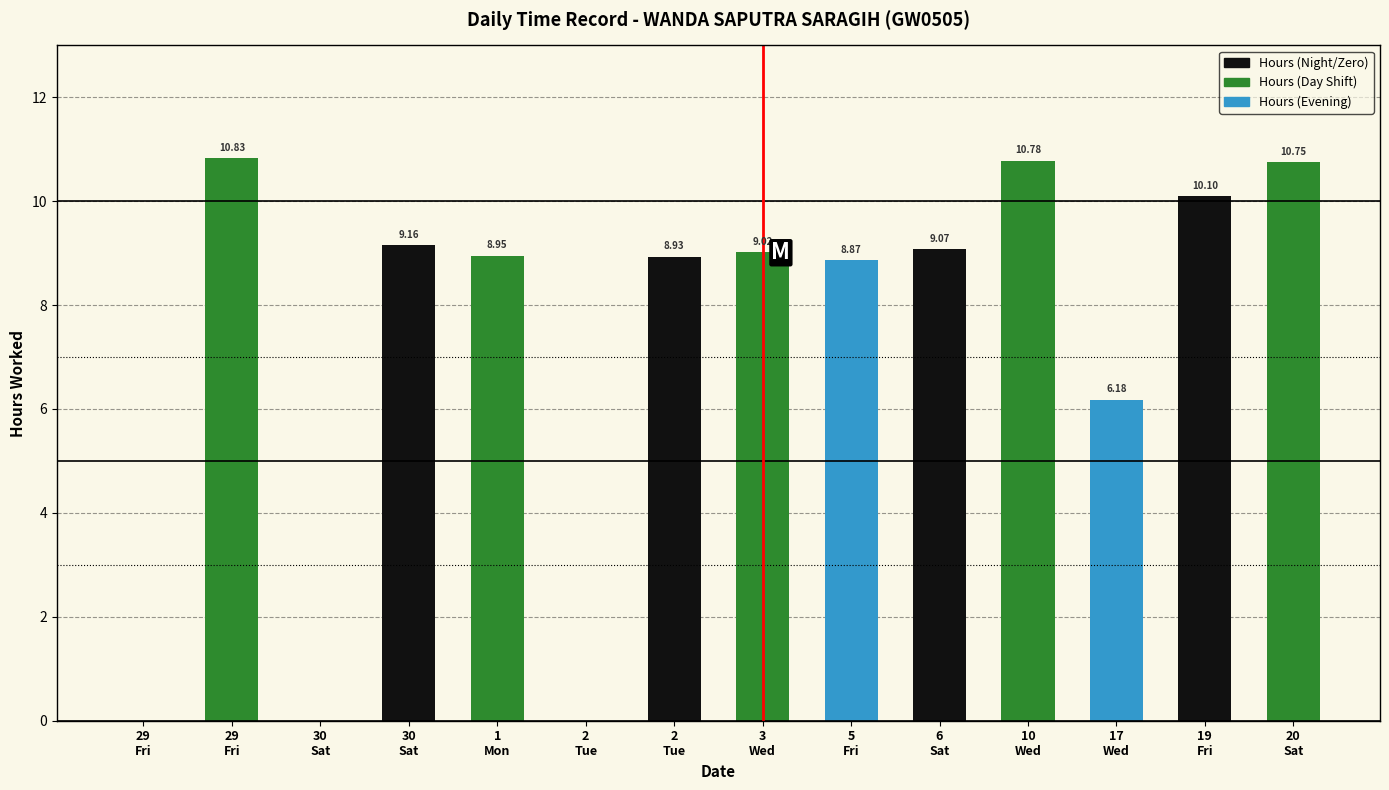

How many positive values are there?

11